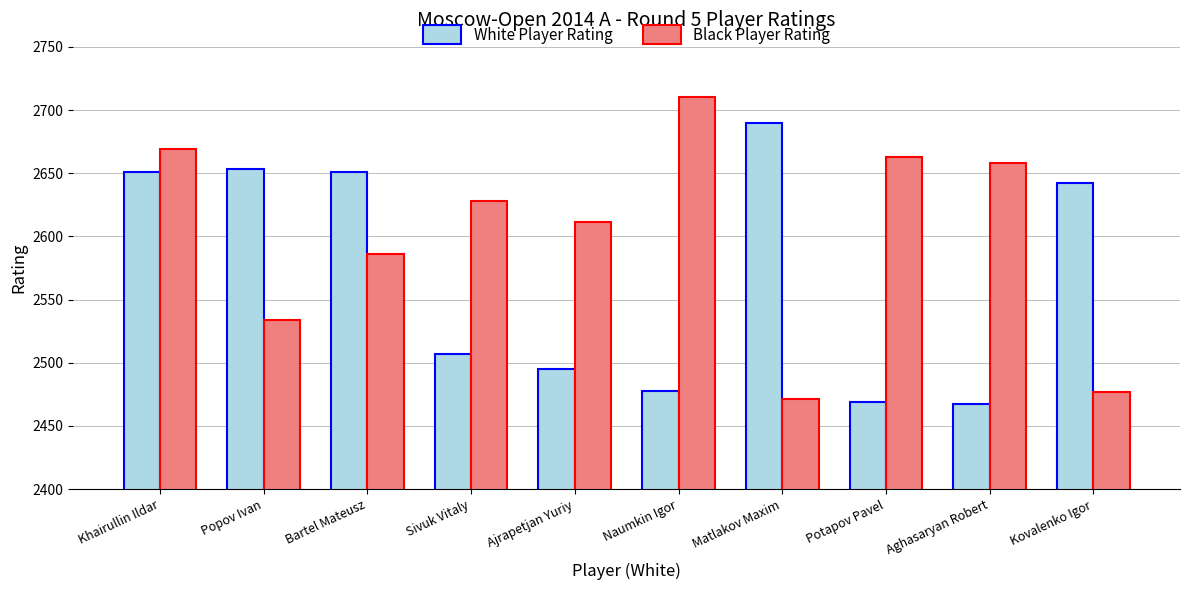

At Popov Ivan, list the series in order from largest to smallest.

White Player Rating, Black Player Rating